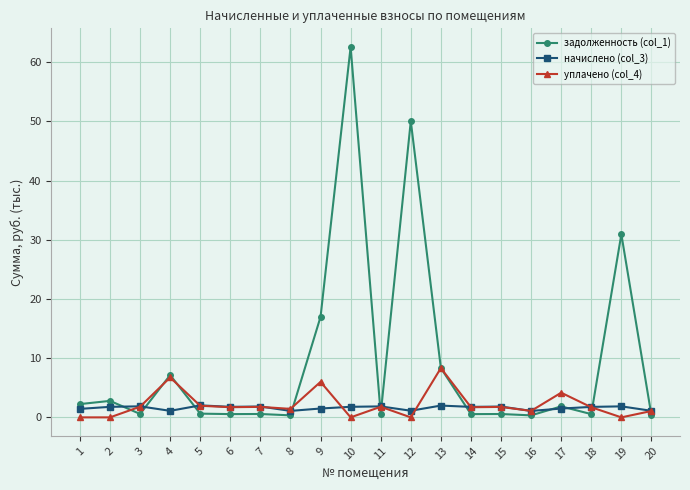

At which category is the sum across all series the highest?

10